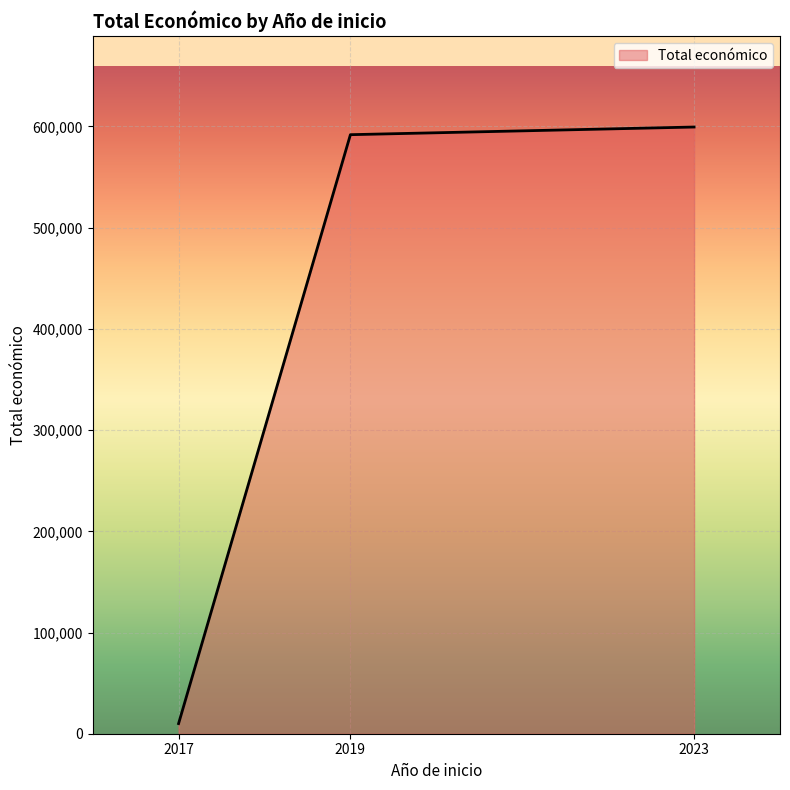

What is the minimum value shown in the chart?

10000